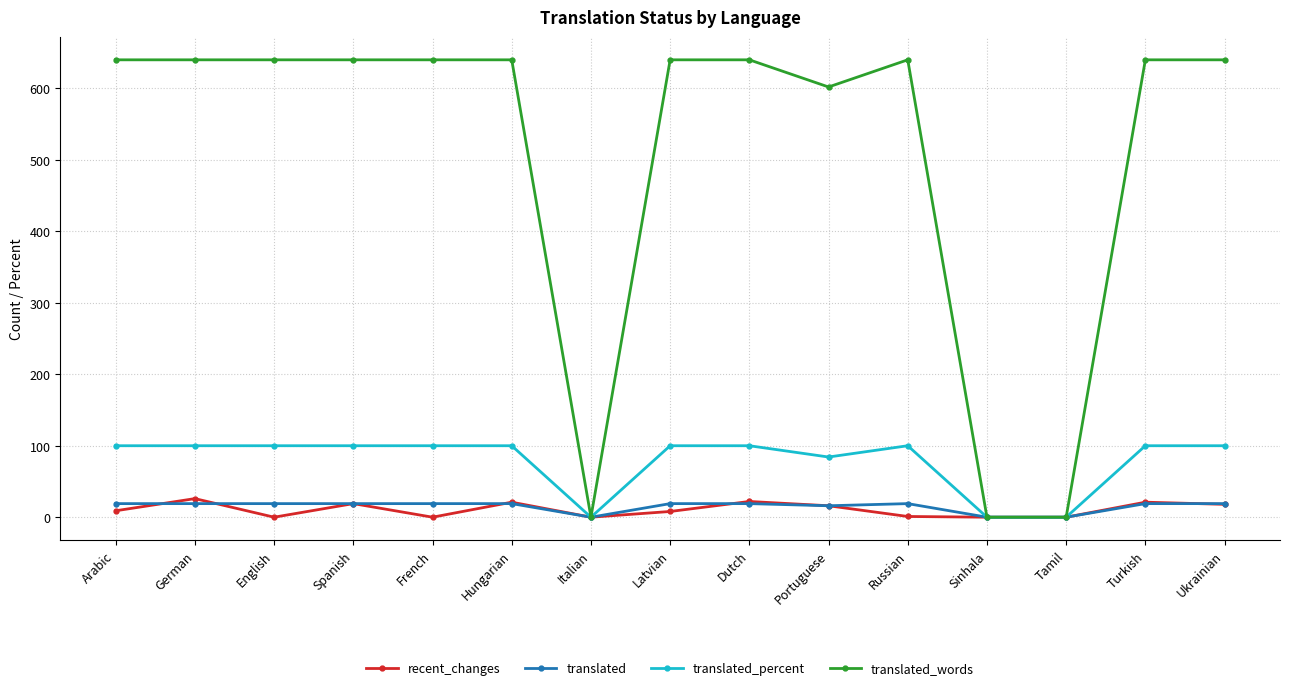

What is the spread (max minus min) of values at German?

621.0